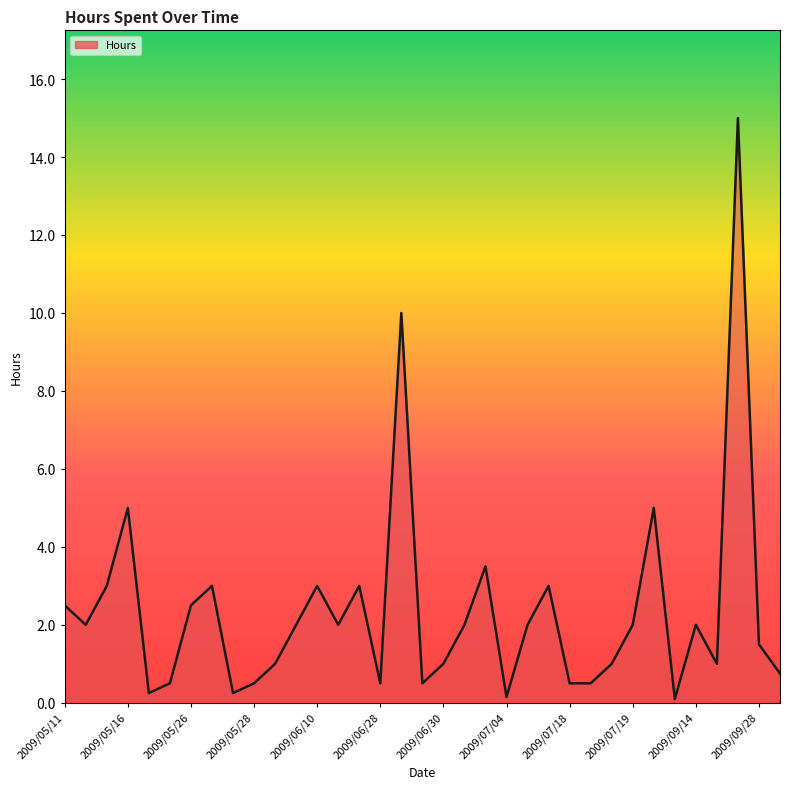

Does the chart have visible grid lines?

No